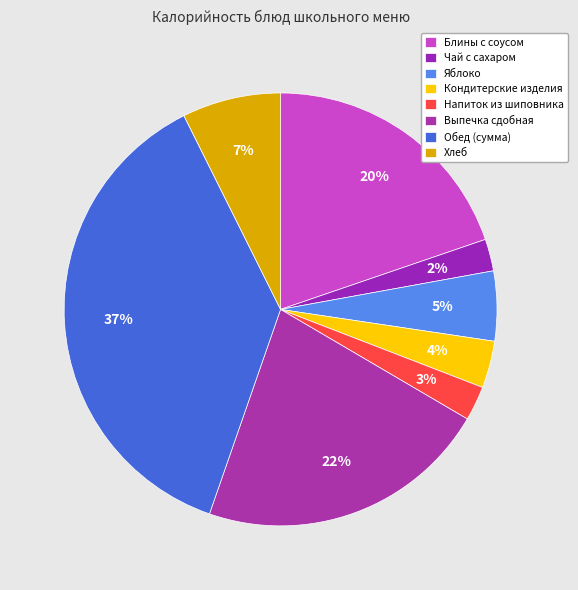

What is the smallest slice in the pie chart?

Чай с сахаром